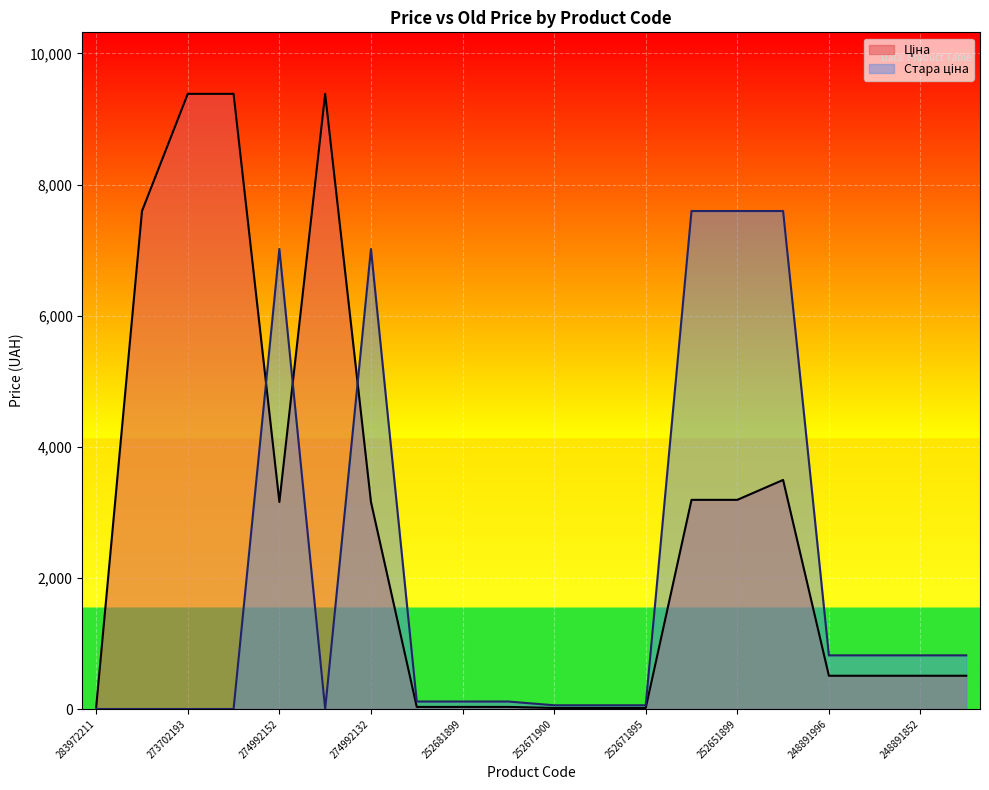

What is the difference between the highest and lowest values at 252671899?

41.1